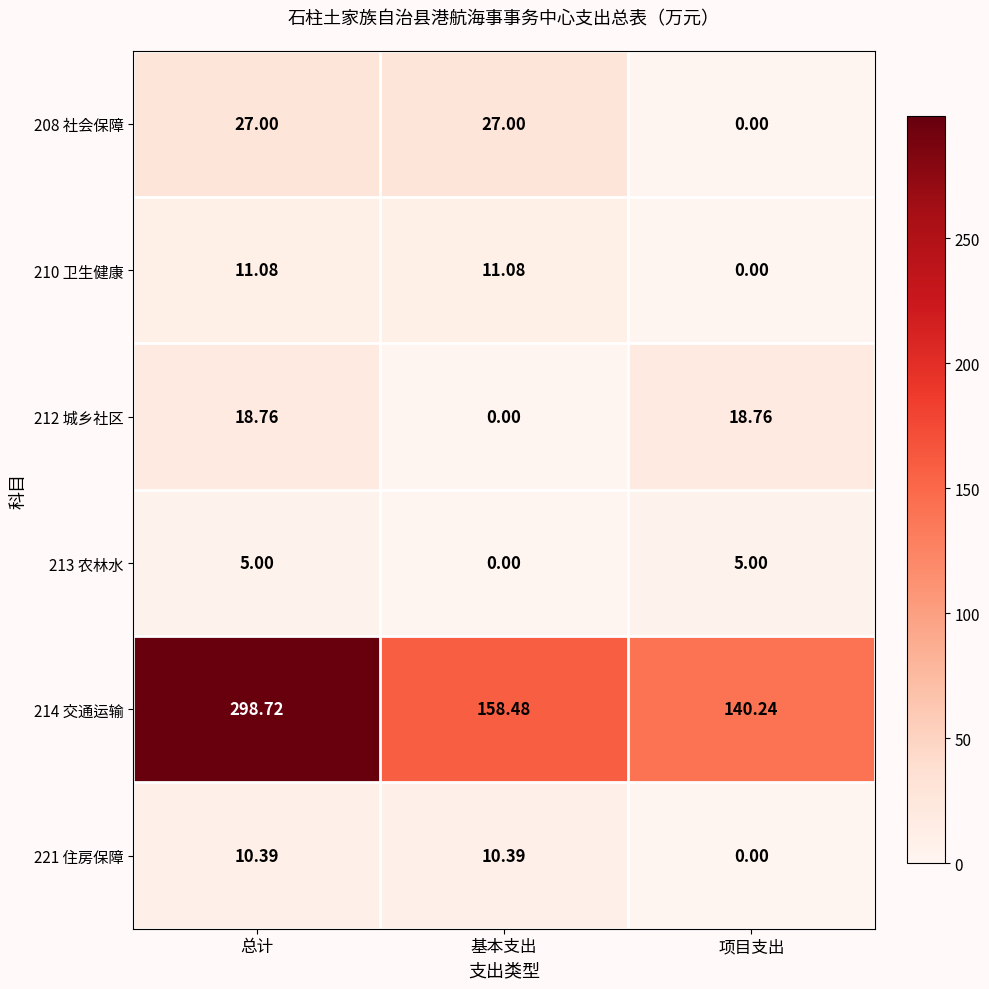

Is the value of 214 交通运输 at 项目支出 greater than the value of 208 社会保障 at 基本支出?

Yes